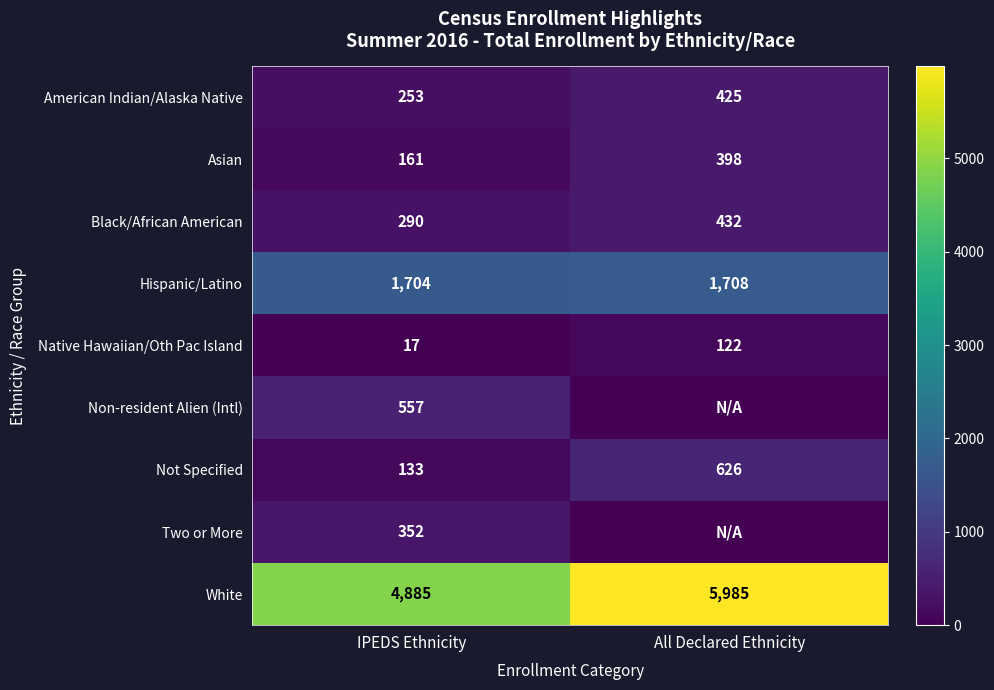

Rank the categories by Black/African American value from lowest to highest.

IPEDS Ethnicity, All Declared Ethnicity